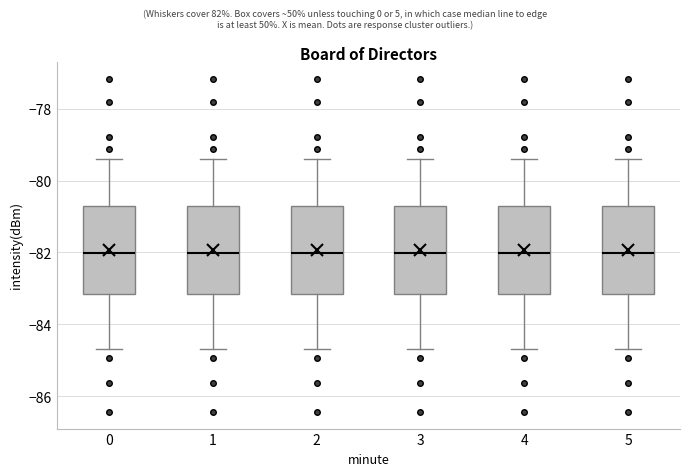

Where does the lower whisker of the box at x = 0 end on the y-axis? The values are not printed on the chart, so give them approximately, as read against the axis.

-84.6